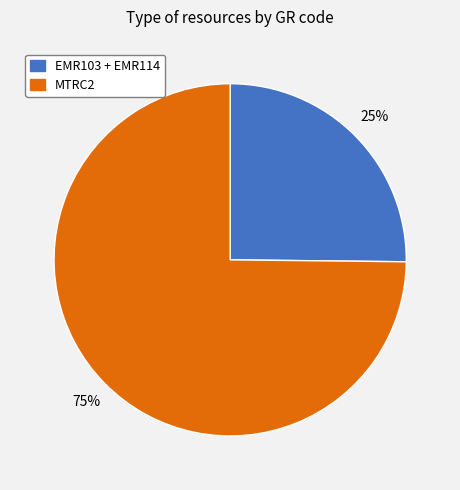

Is there a majority slice in this chart?

Yes